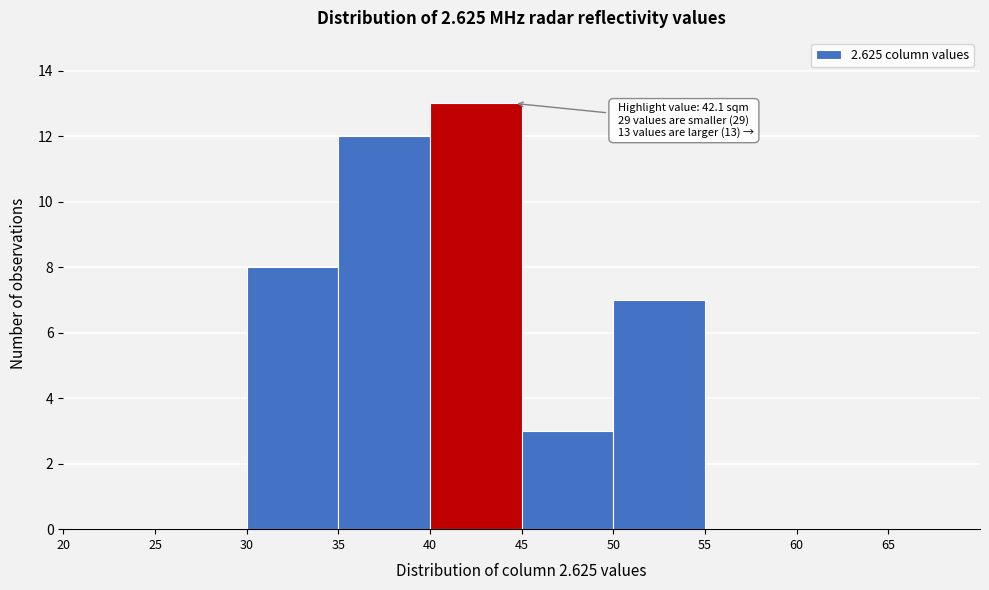

Over which range of the x-axis is the bar tallest?

40 to 45